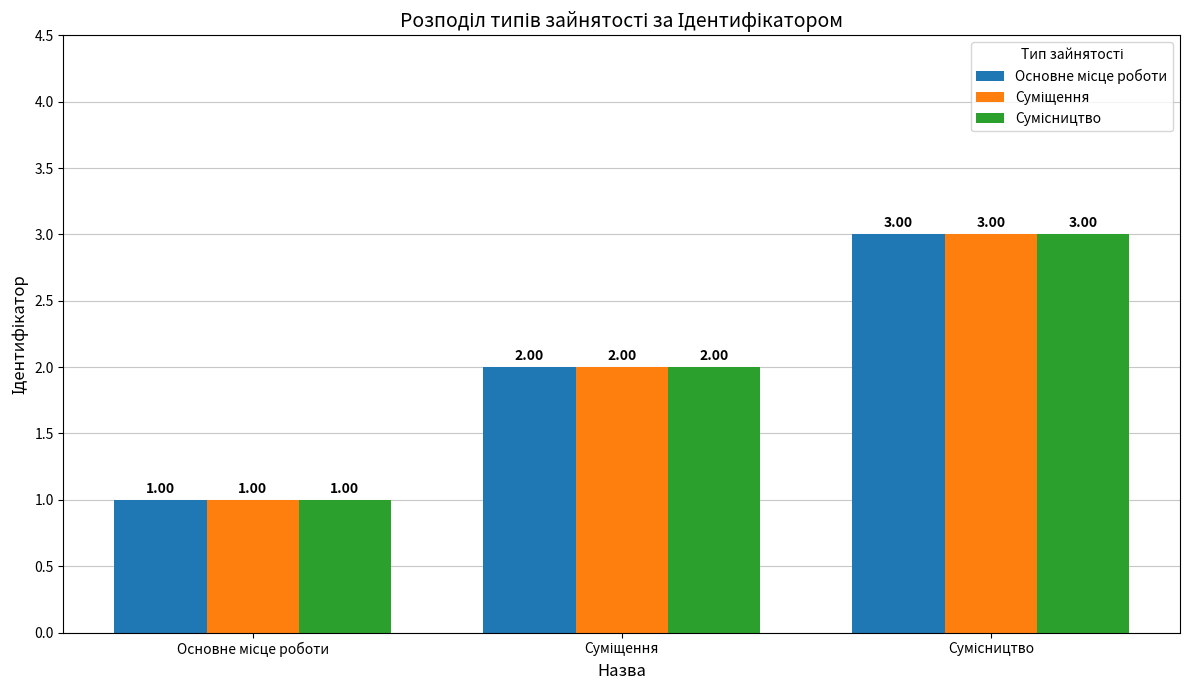

What is the minimum value for Суміщення?

1